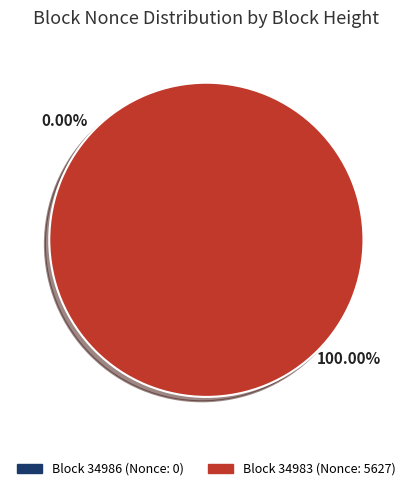

True or false: 34986 accounts for 0% of the total.

True